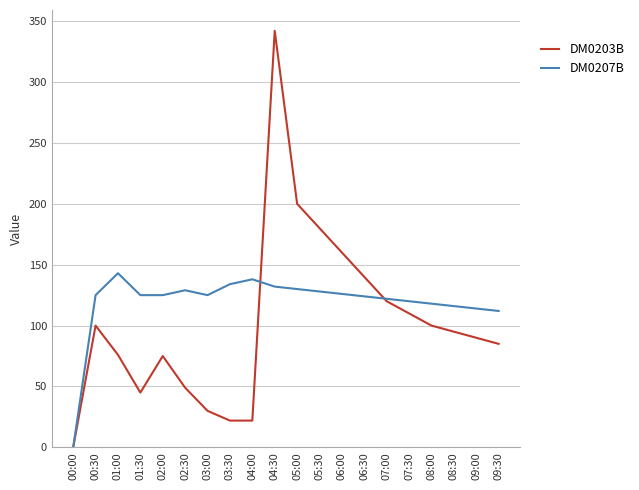

List the series in order of their peak value, lowest first.

DM0207B, DM0203B